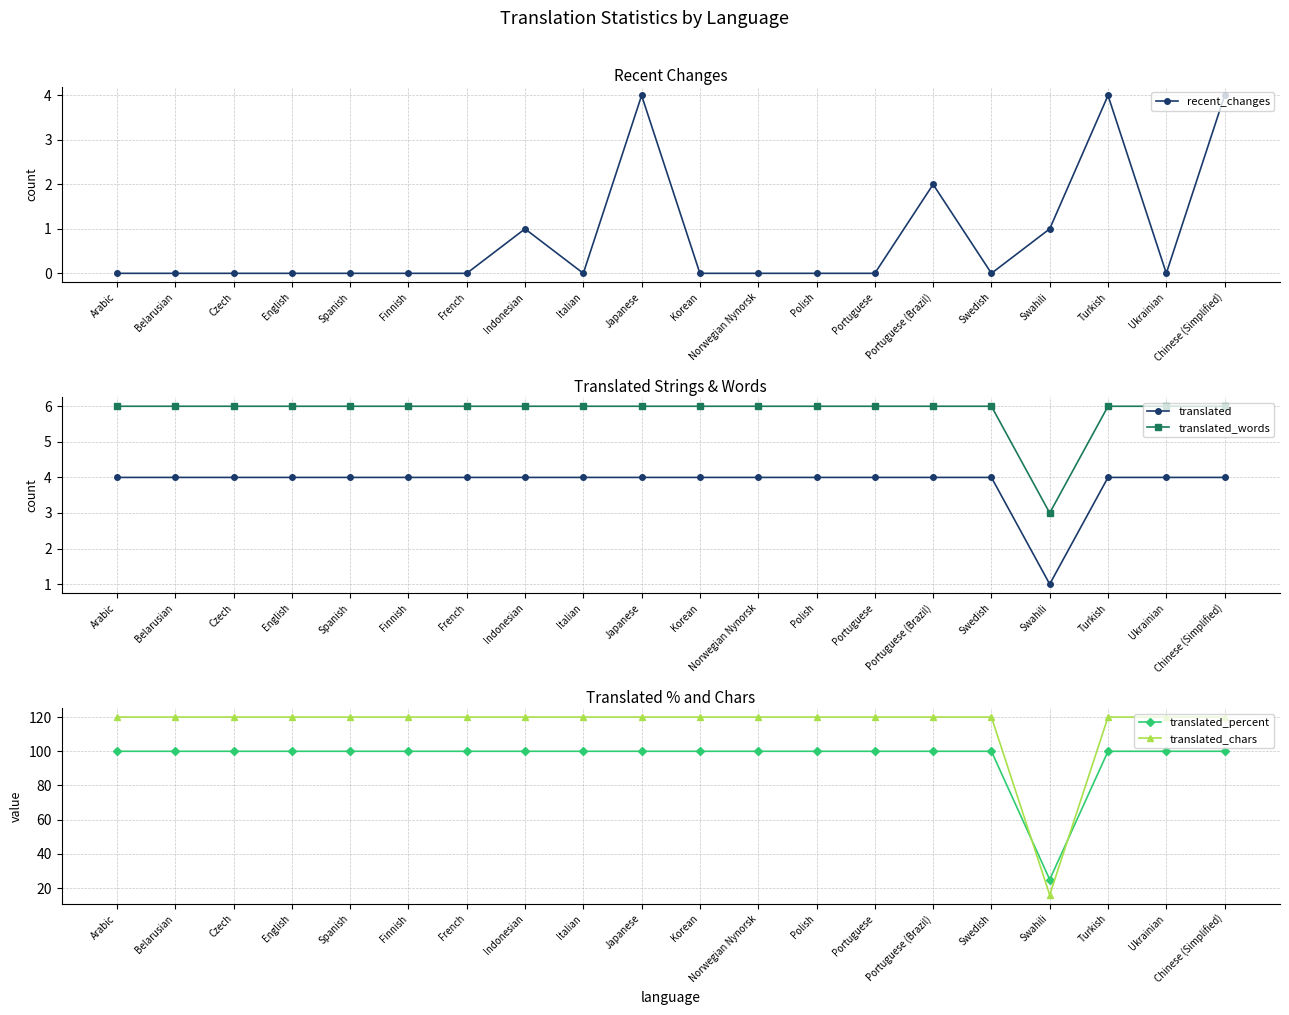

Reading right to left, extract all data points from this chart.

recent_changes: 4	0	4	1	0	2	0	0	0	0	4	0	1	0	0	0	0	0	0	0
translated: 4	4	4	1	4	4	4	4	4	4	4	4	4	4	4	4	4	4	4	4
translated_words: 6	6	6	3	6	6	6	6	6	6	6	6	6	6	6	6	6	6	6	6
translated_percent: 100	100	100	25	100	100	100	100	100	100	100	100	100	100	100	100	100	100	100	100
translated_chars: 120	120	120	16	120	120	120	120	120	120	120	120	120	120	120	120	120	120	120	120